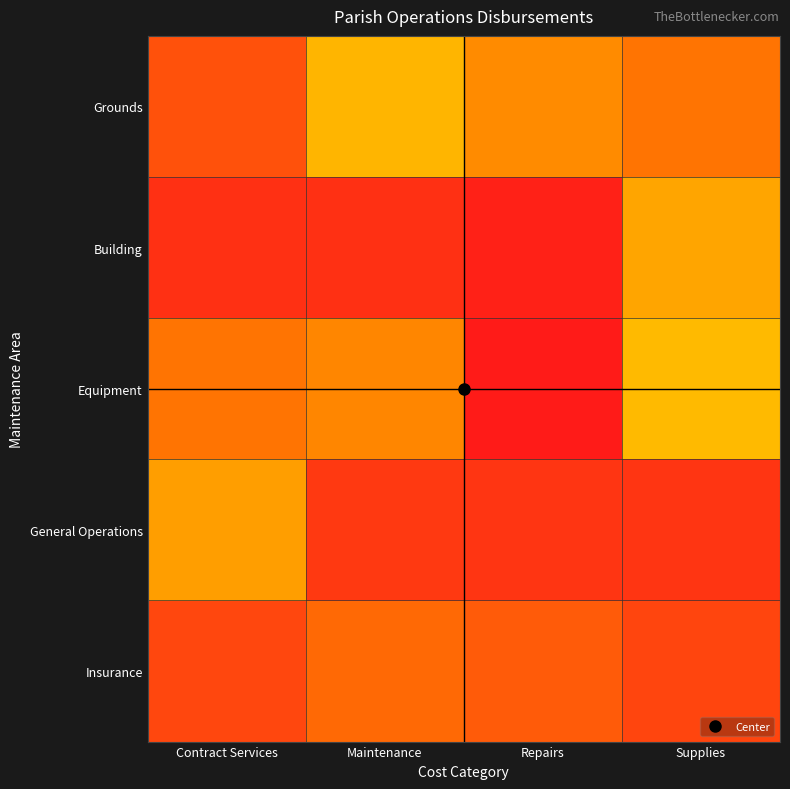

Which series changed the most between Contract Services and Supplies?

Building